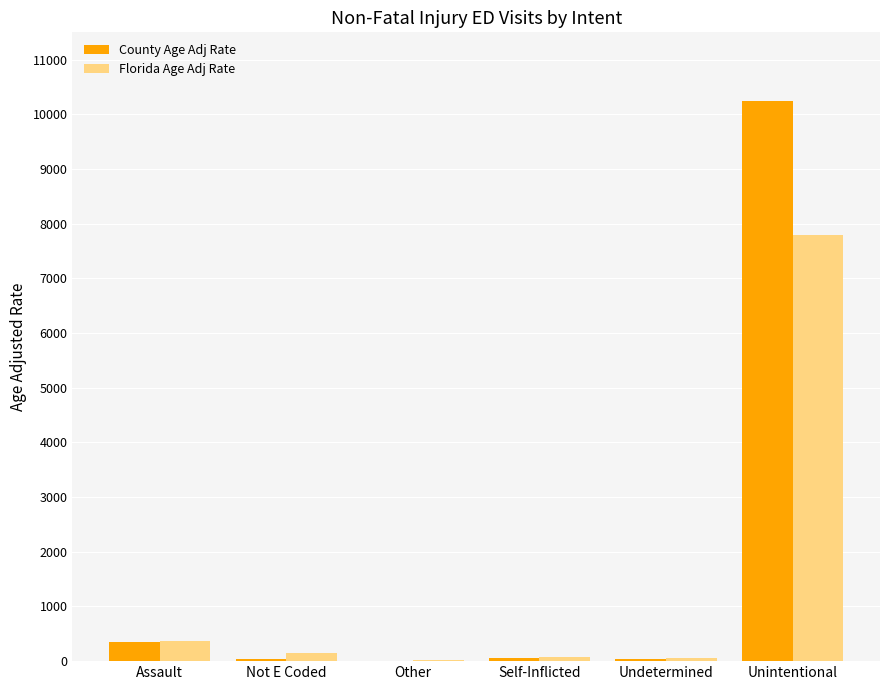

How many groups of bars are there?

6